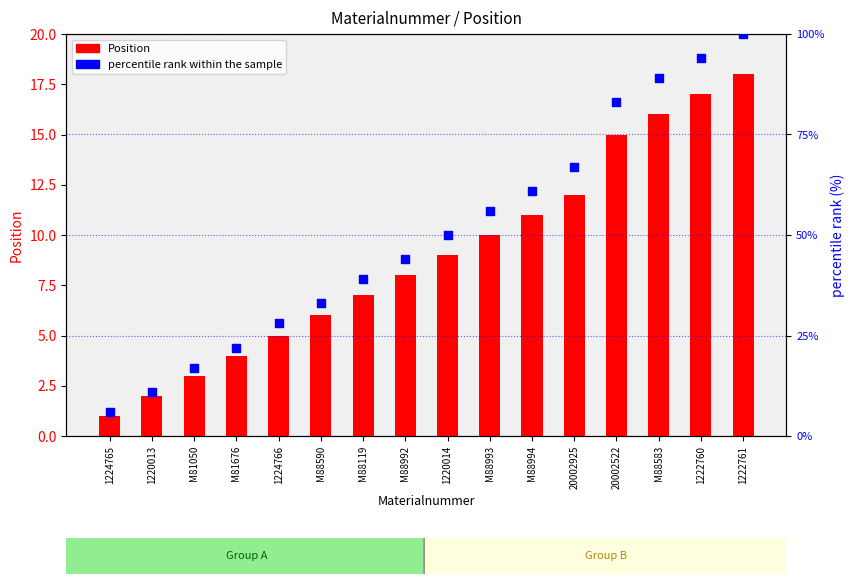

Is the value of Position at M88993 greater than the value of percentile rank within the sample at M88992?

No